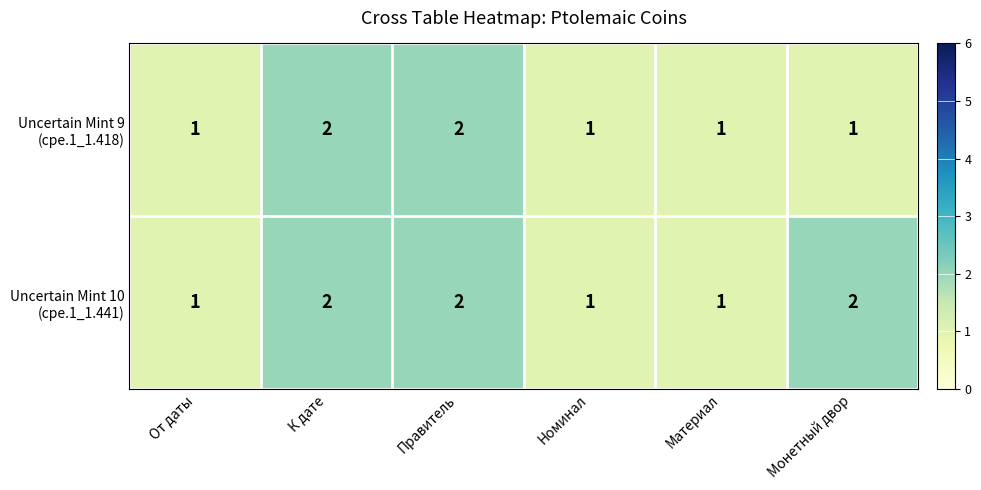

What is the total value across all series at К дате?

4